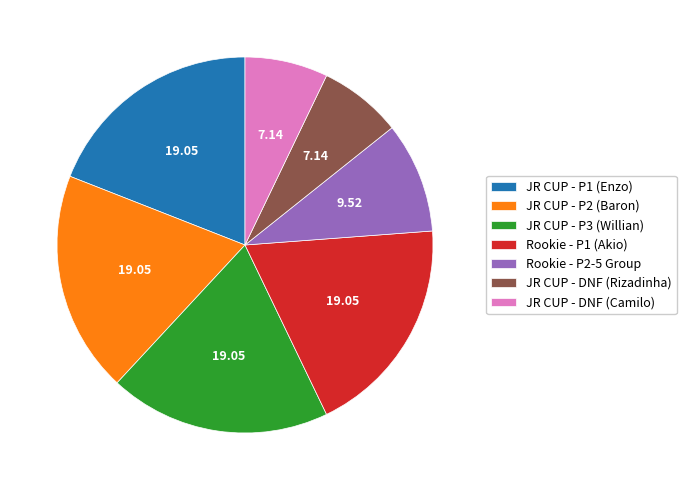

Do Rookie - P2-5 Group and JR CUP - DNF (Camilo) together represent more than half of the pie?

No